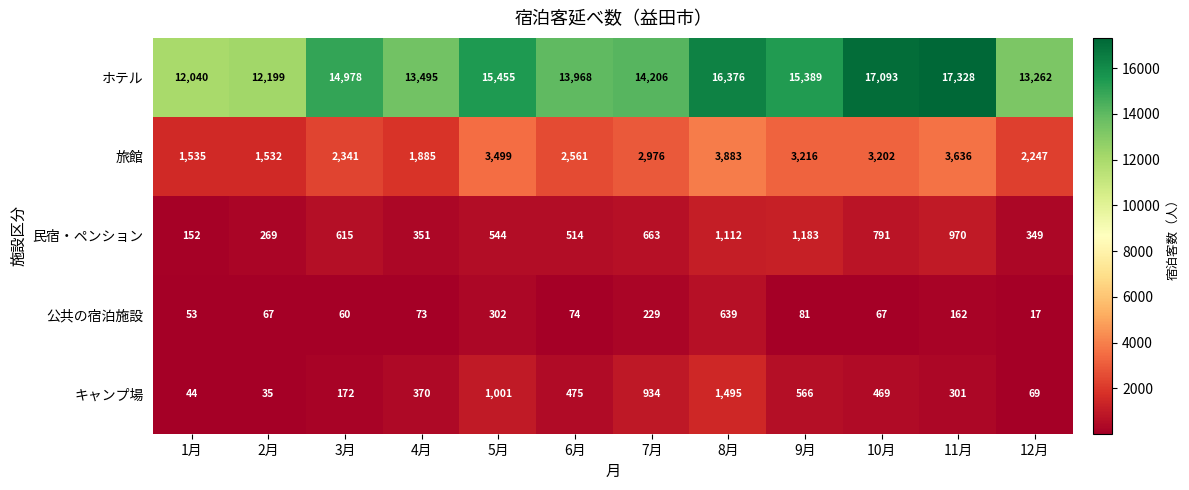

What is the maximum value shown in the chart?

17328